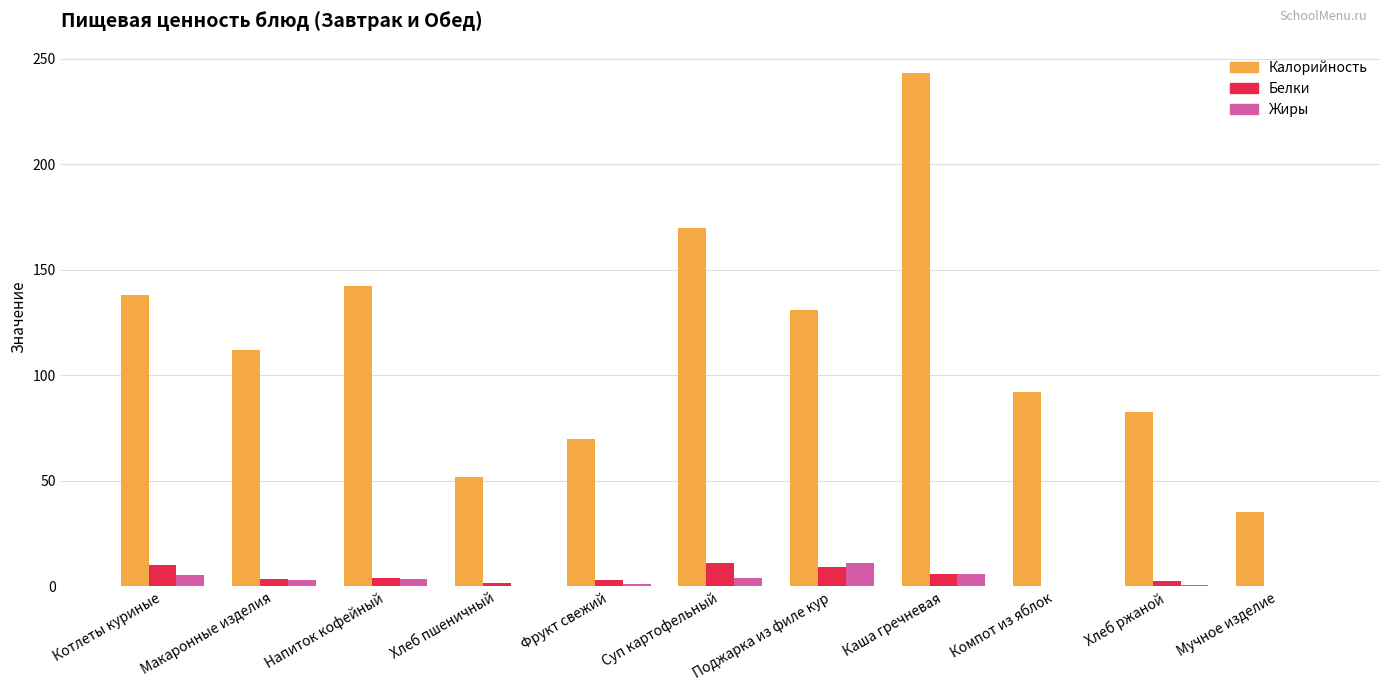

What are all the series names shown in the legend?

Калорийность, Белки, Жиры